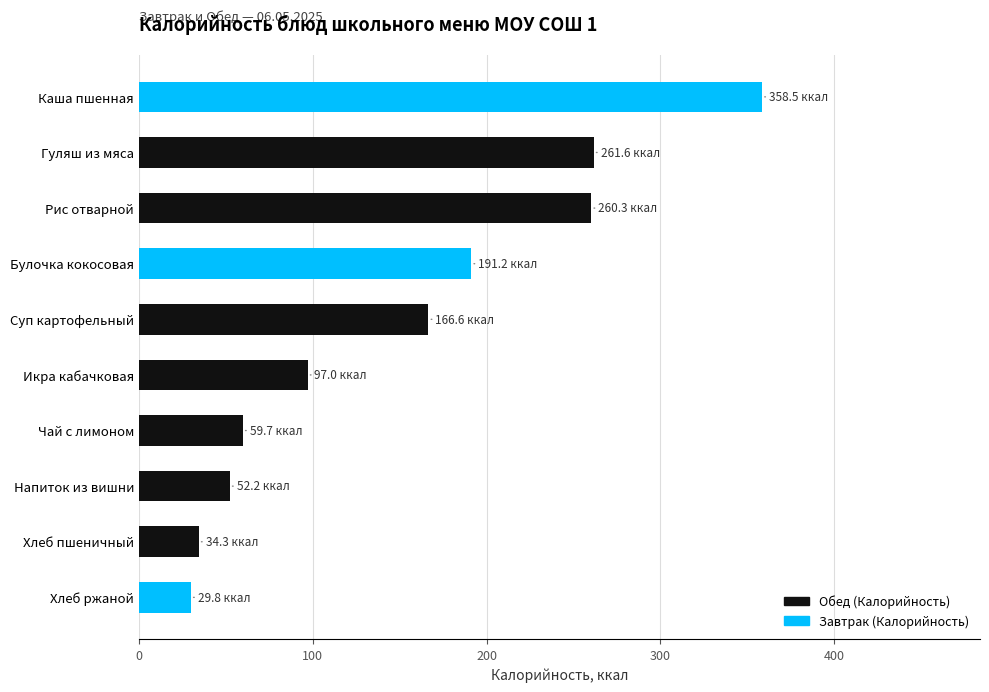

What is the average value?

151.1